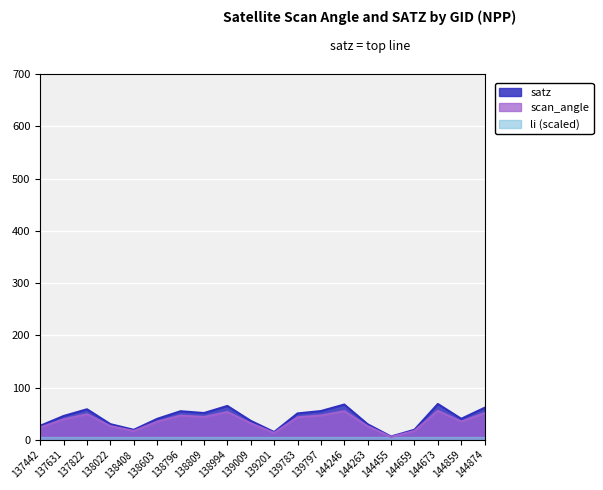

Reading right to left, extract all data points from this chart.

satz: 144874=61.5	144859=40.3	144673=68.7	144659=19.4	144455=6.5	144263=29.9	144246=67.6	139797=55.2	139783=50.6	139201=15.0	139009=36.5	138994=64.9	138809=51.4	138796=54.9	138603=40.2	138408=19.3	138022=30.1	137822=58.6	137631=45.7	137442=27.0
scan_angle: 144874=51.1	144859=35.0	144673=55.6	144659=17.1	144455=5.7	144263=26.2	144246=55.0	139797=46.6	139783=43.2	139201=13.2	139009=31.8	138994=53.4	138809=43.8	138796=46.4	138603=34.9	138408=17.0	138022=26.4	137822=49.1	137631=39.4	137442=23.7